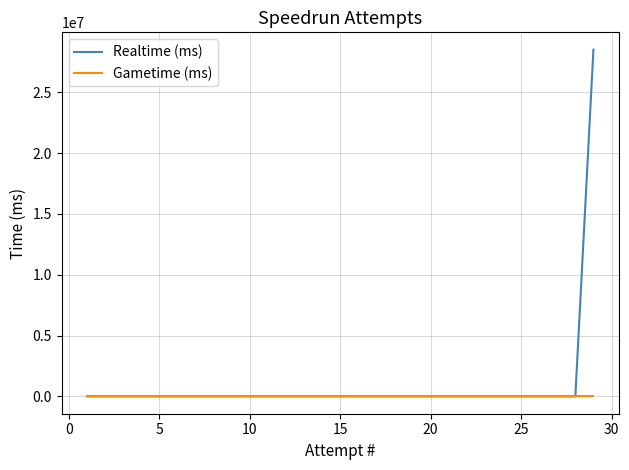

What are all the series names shown in the legend?

Realtime (ms), Gametime (ms)